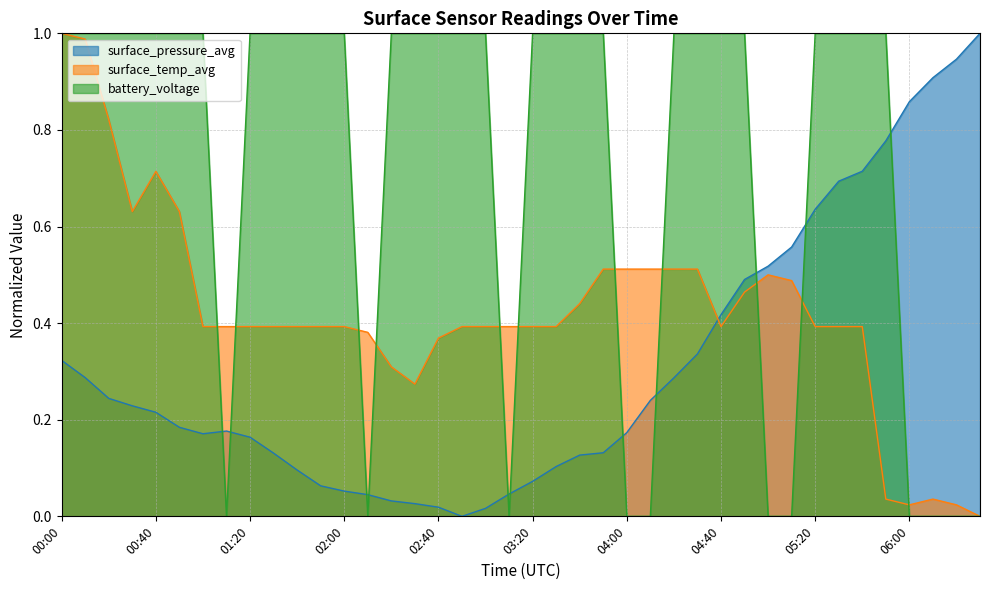

How many series are shown in this chart?

3